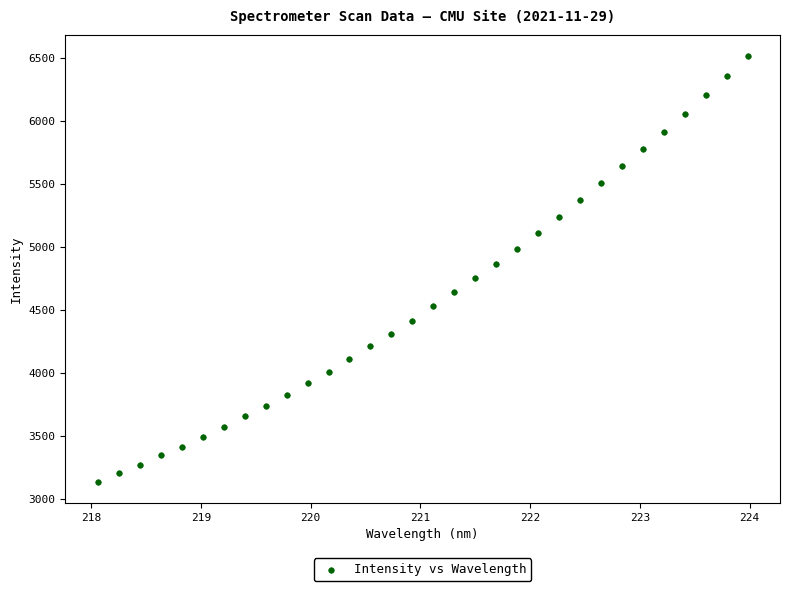

What Y value in the scatter plot is closest to 4823?

4860.4